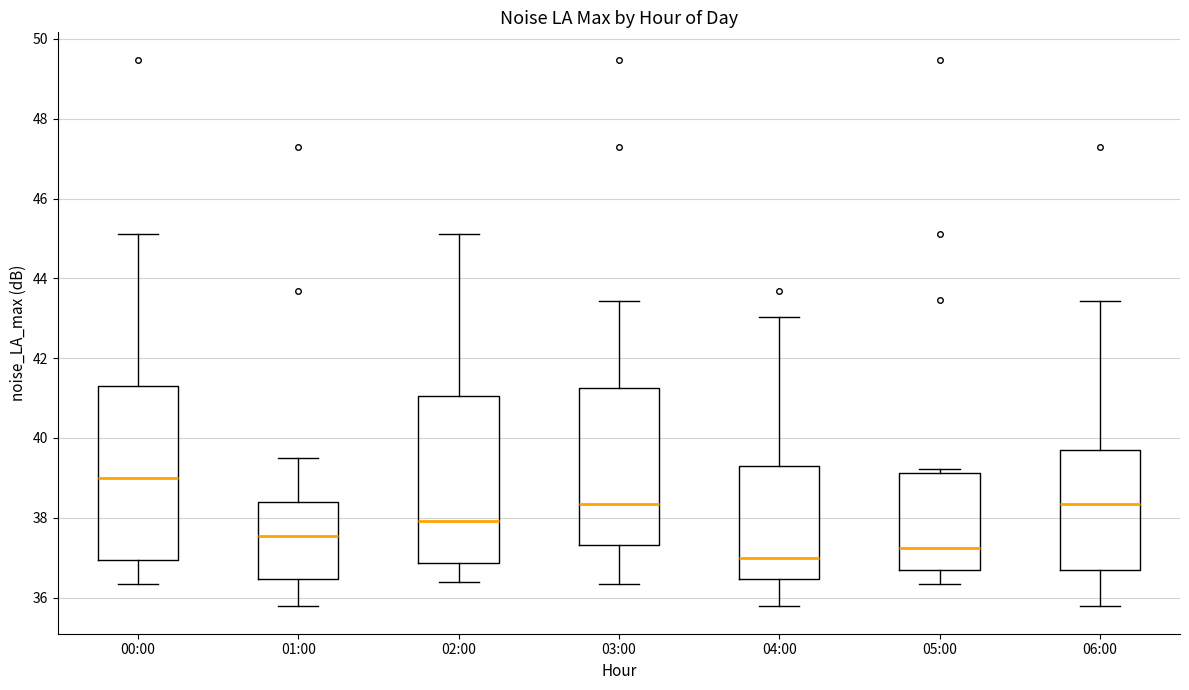

Reading left to right, read every box against the y-axis: the position of its median line, the range the box covers, and the ends of its whiskers. The values are not printed on the chart, so give them approximately, as read against the axis.

00:00: median 39.0, box 37.0 to 41.4, whiskers 36.4 to 45.2
01:00: median 37.6, box 36.4 to 38.4, whiskers 35.8 to 39.6
02:00: median 38.0, box 36.8 to 41.0, whiskers 36.4 to 45.2
03:00: median 38.4, box 37.4 to 41.2, whiskers 36.4 to 43.4
04:00: median 37.0, box 36.4 to 39.4, whiskers 35.8 to 43.0
05:00: median 37.2, box 36.6 to 39.2, whiskers 36.4 to 39.2 (just above the box's upper edge)
06:00: median 38.4, box 36.8 to 39.6, whiskers 35.8 to 43.4